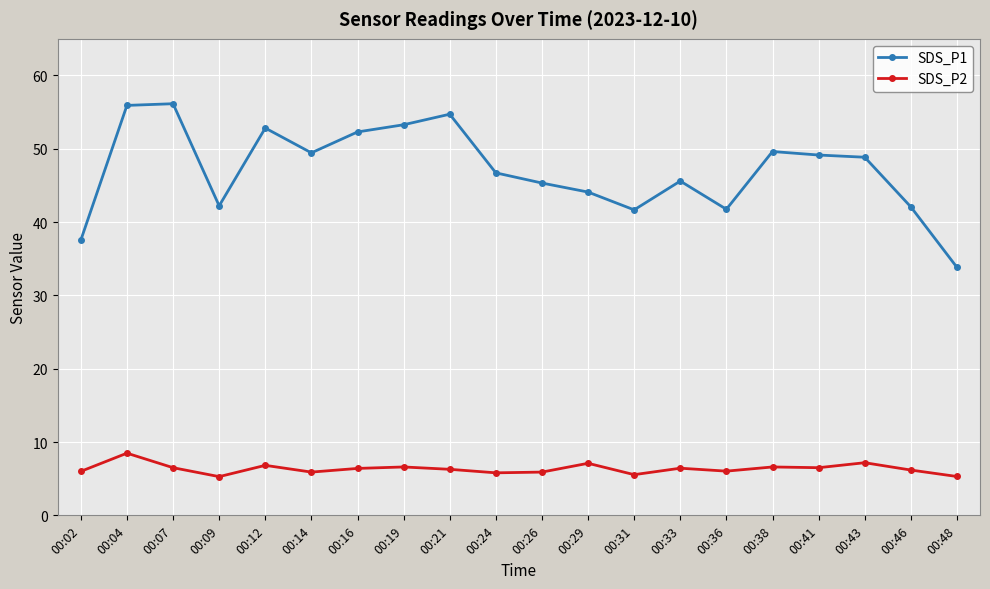

Does the chart have visible grid lines?

Yes